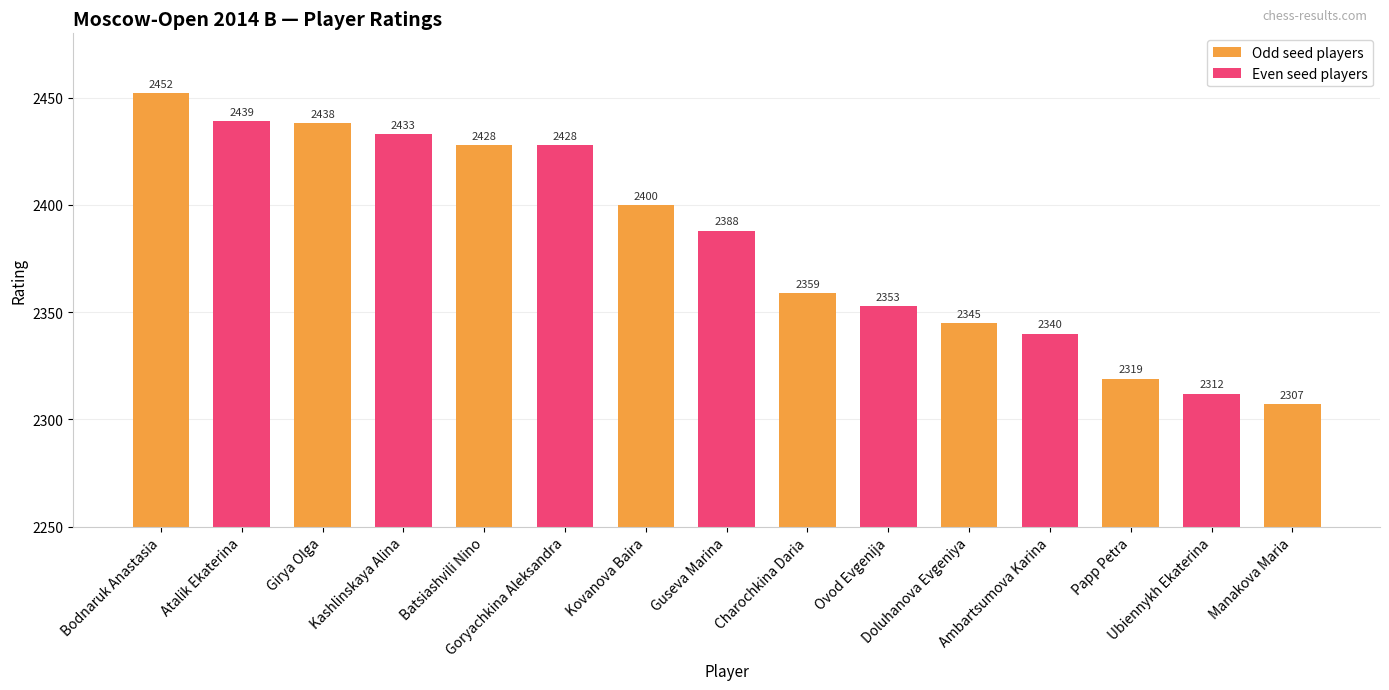

What is the difference between the second highest and second lowest values?

127